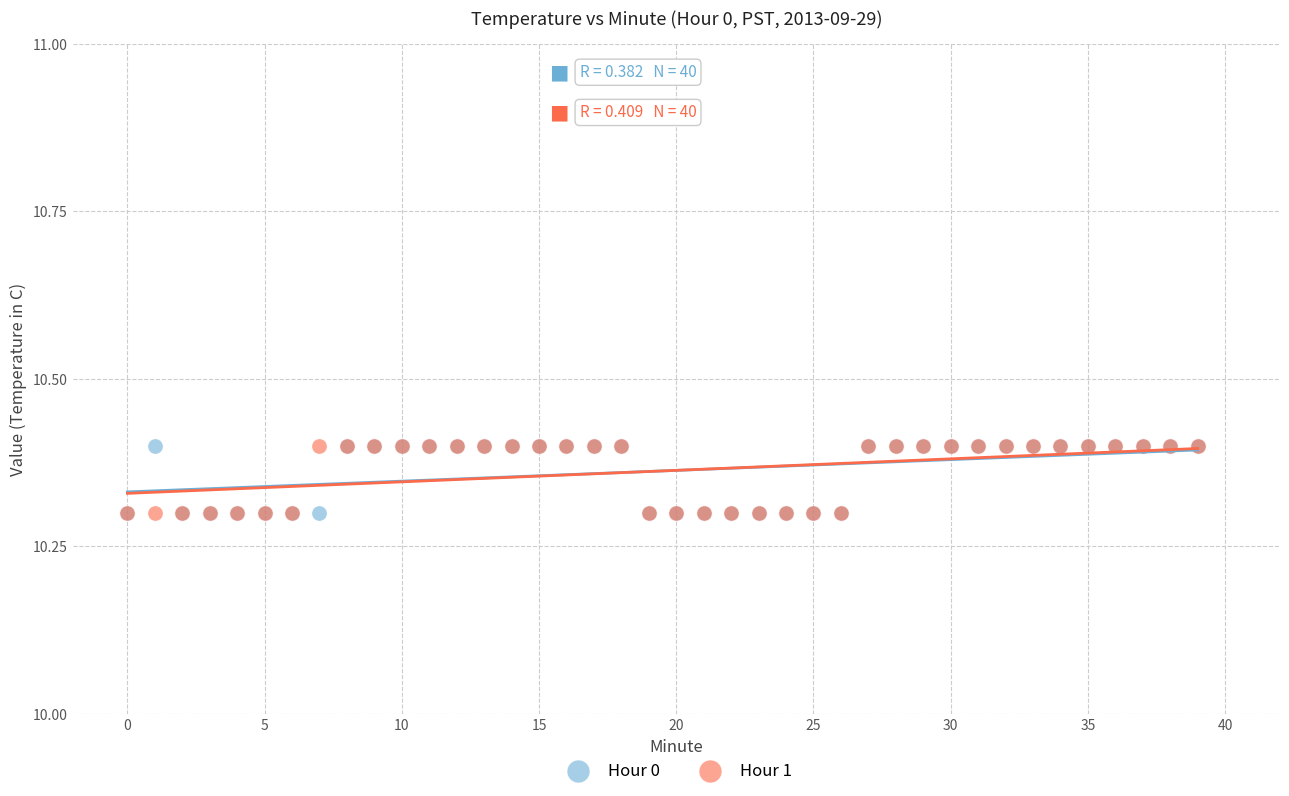

What are all the series names shown in the legend?

Hour 0, Hour 1